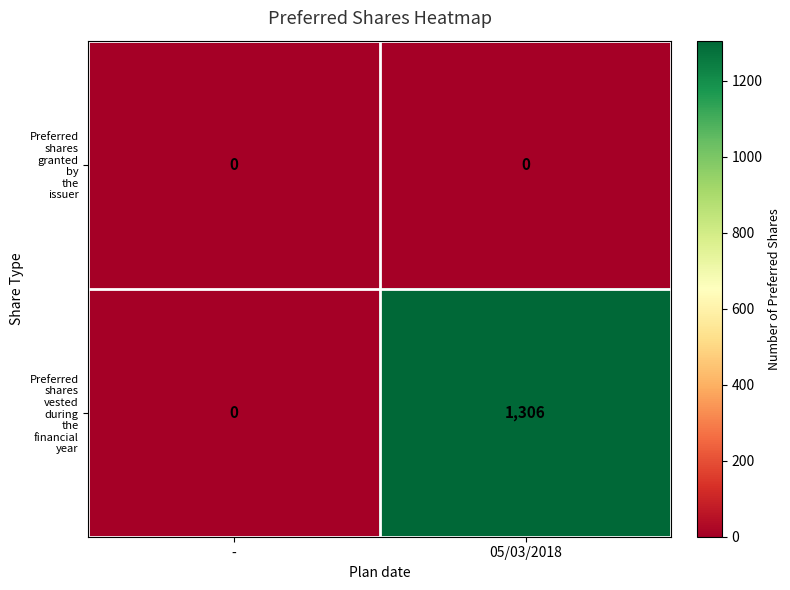

What is the maximum value shown in the chart?

1306